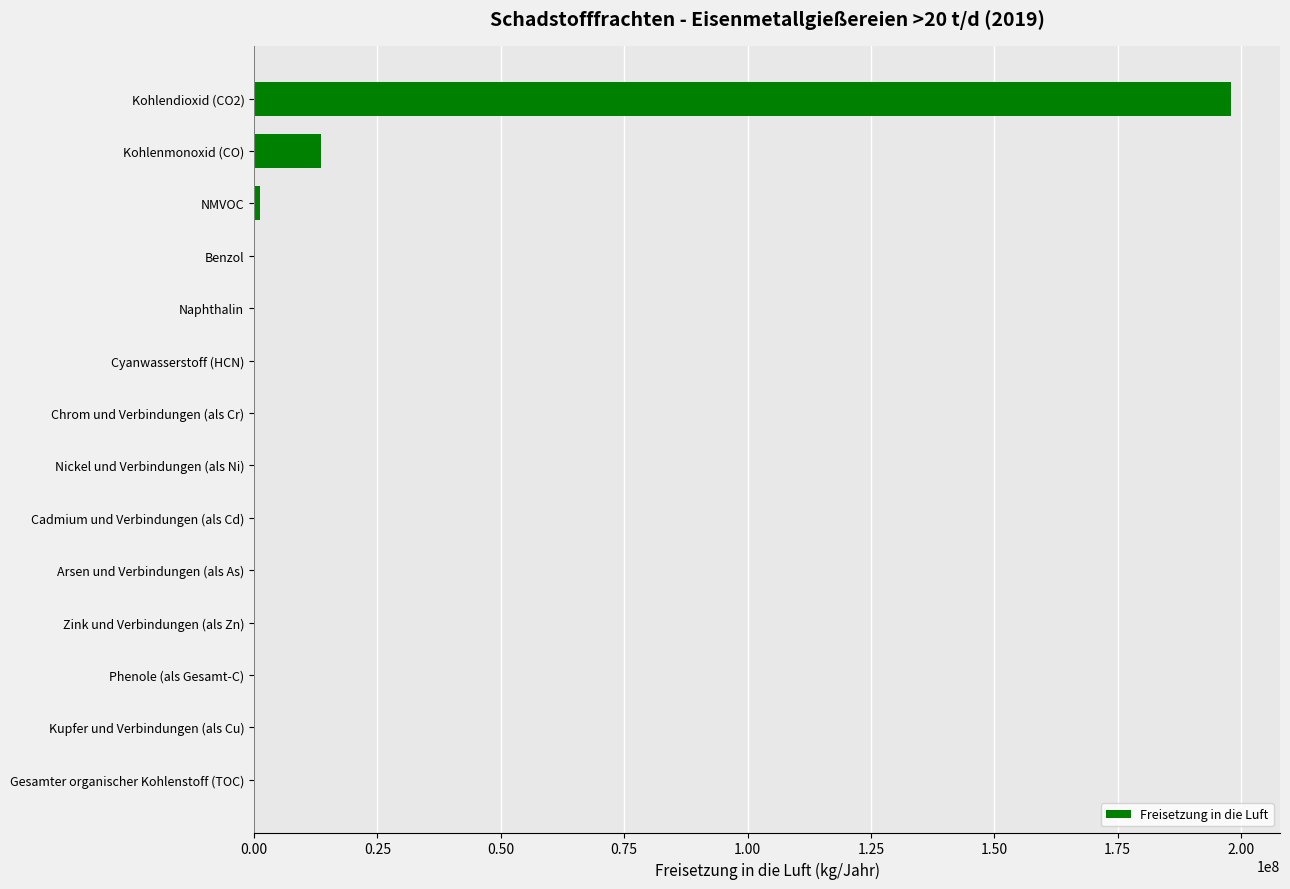

What is the sum of all values?

212857390